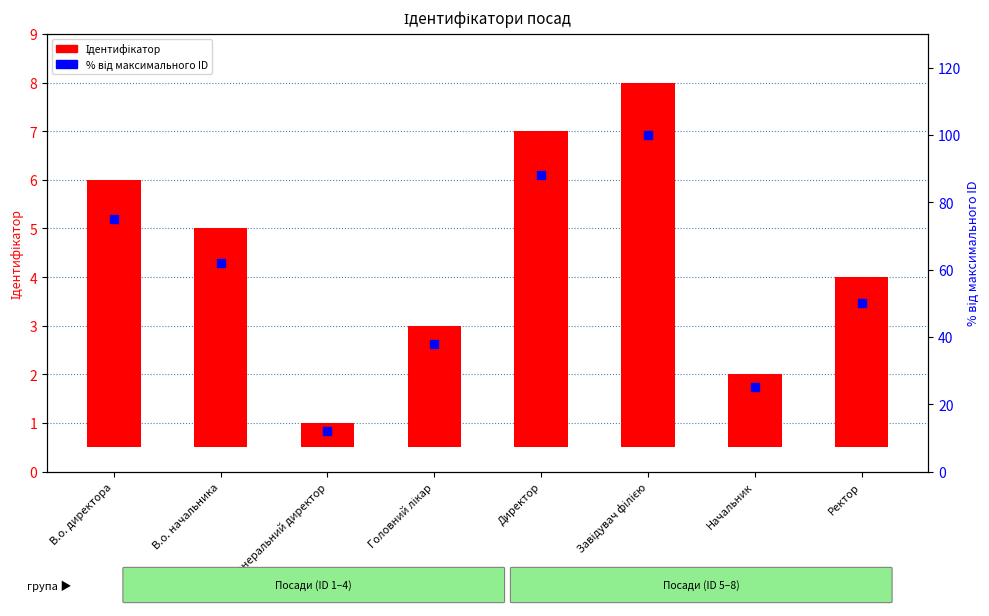

Which series has the largest Y range (max minus min)?

відсоток від макс.